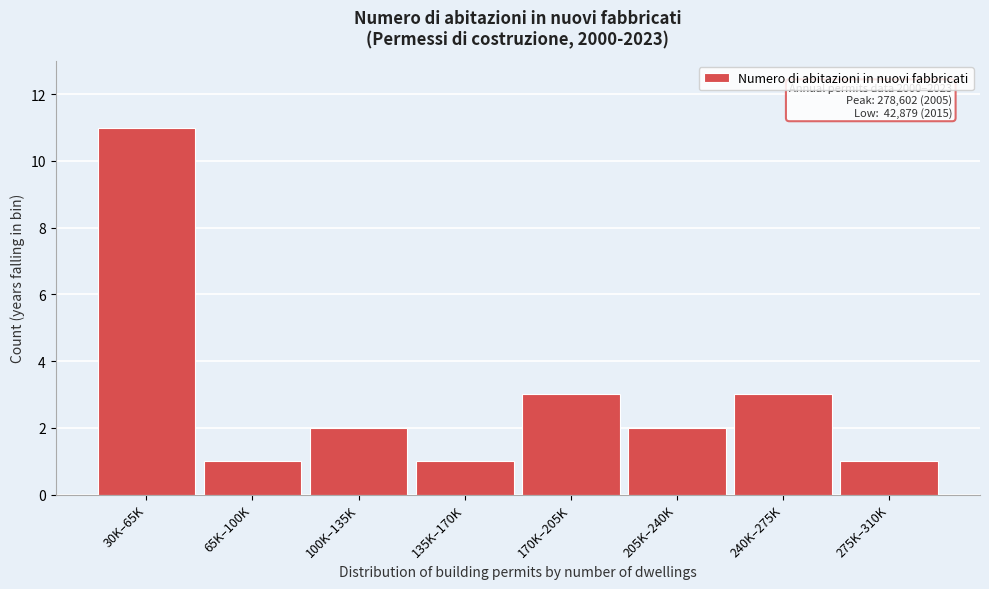

Reading left to right, transcribe all the data shown in this chart.

30K–65K=11	65K–100K=1	100K–135K=2	135K–170K=1	170K–205K=3	205K–240K=2	240K–275K=3	275K–310K=1